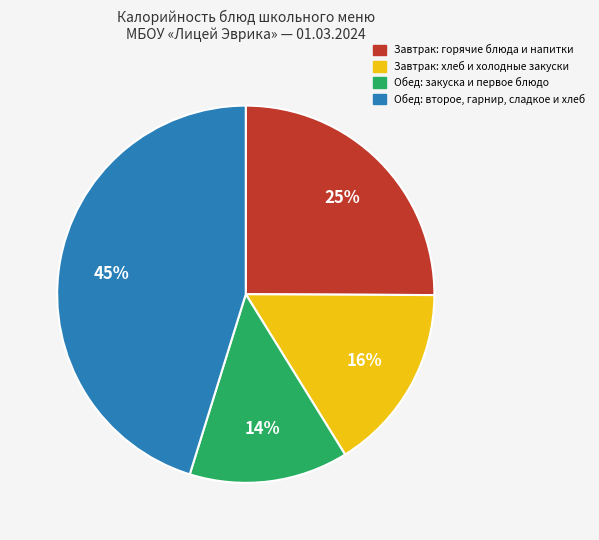

Is there any slice that represents more than half of the pie?

No